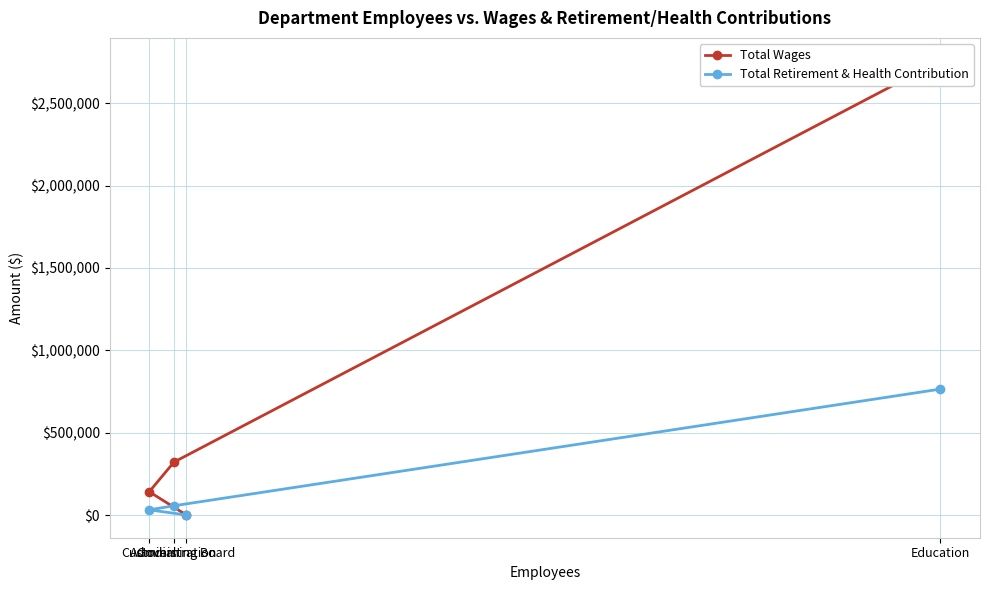

Which category has the highest value in the Total Wages series?

Education